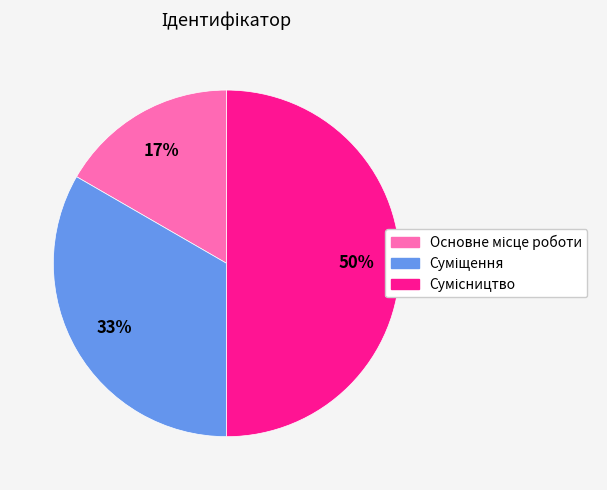

To the nearest percent, what is the difference between the largest and smallest slice percentages?

33%